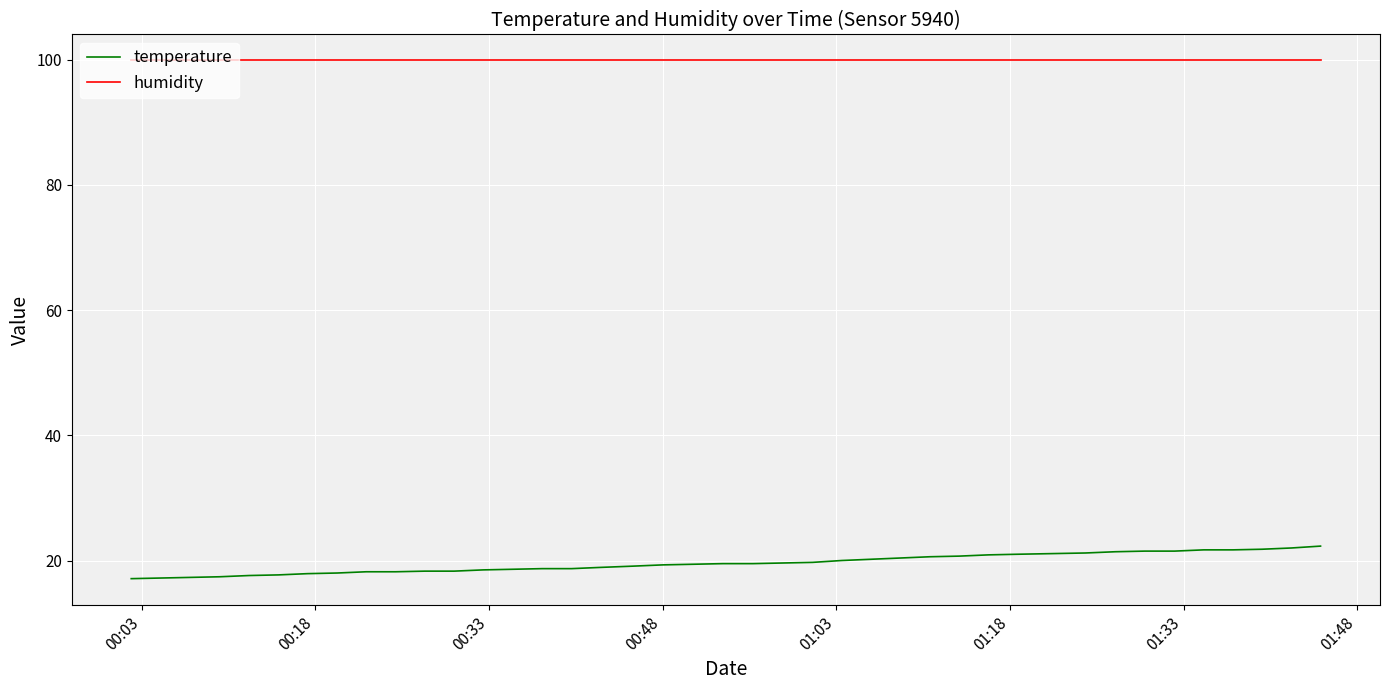

How many lines are shown in the chart?

2